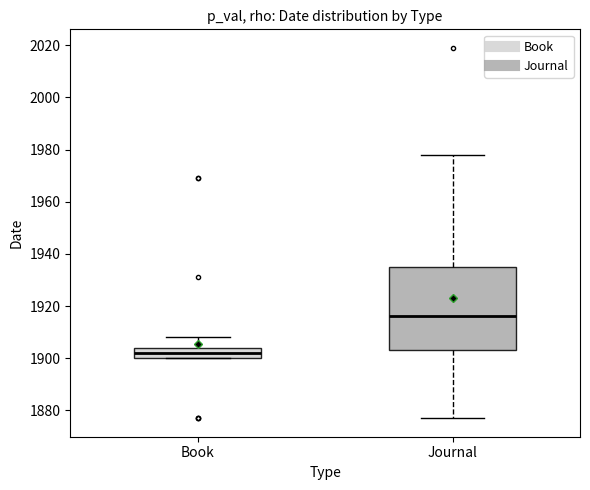

Reading left to right, read every box against the y-axis: the position of its median line, the range the box covers, and the ends of its whiskers. The values are not printed on the chart, so give them approximately, as read against the axis.

Book: median 1902, box 1900 to 1904, whiskers 1900 to 1908
Journal: median 1916, box 1904 to 1936, whiskers 1878 to 1978